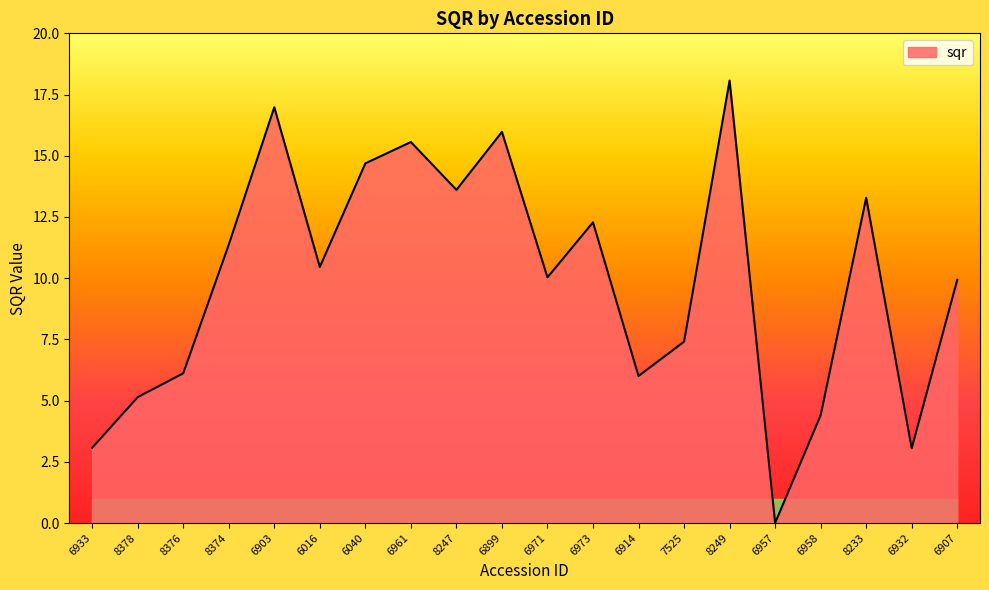

The value at 6907 is 9.9. True or false?

True